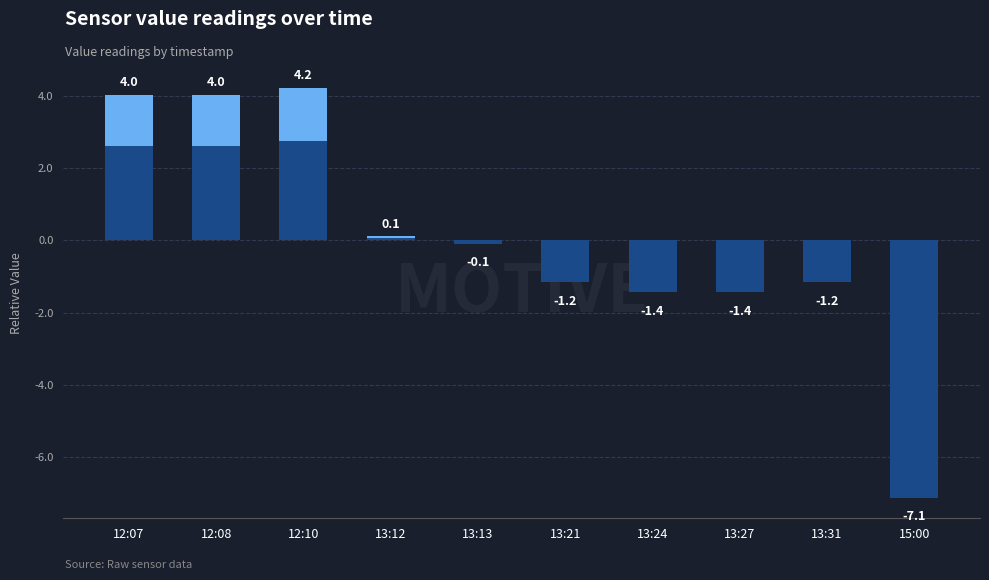

Which category has the highest value across all series?

12:10